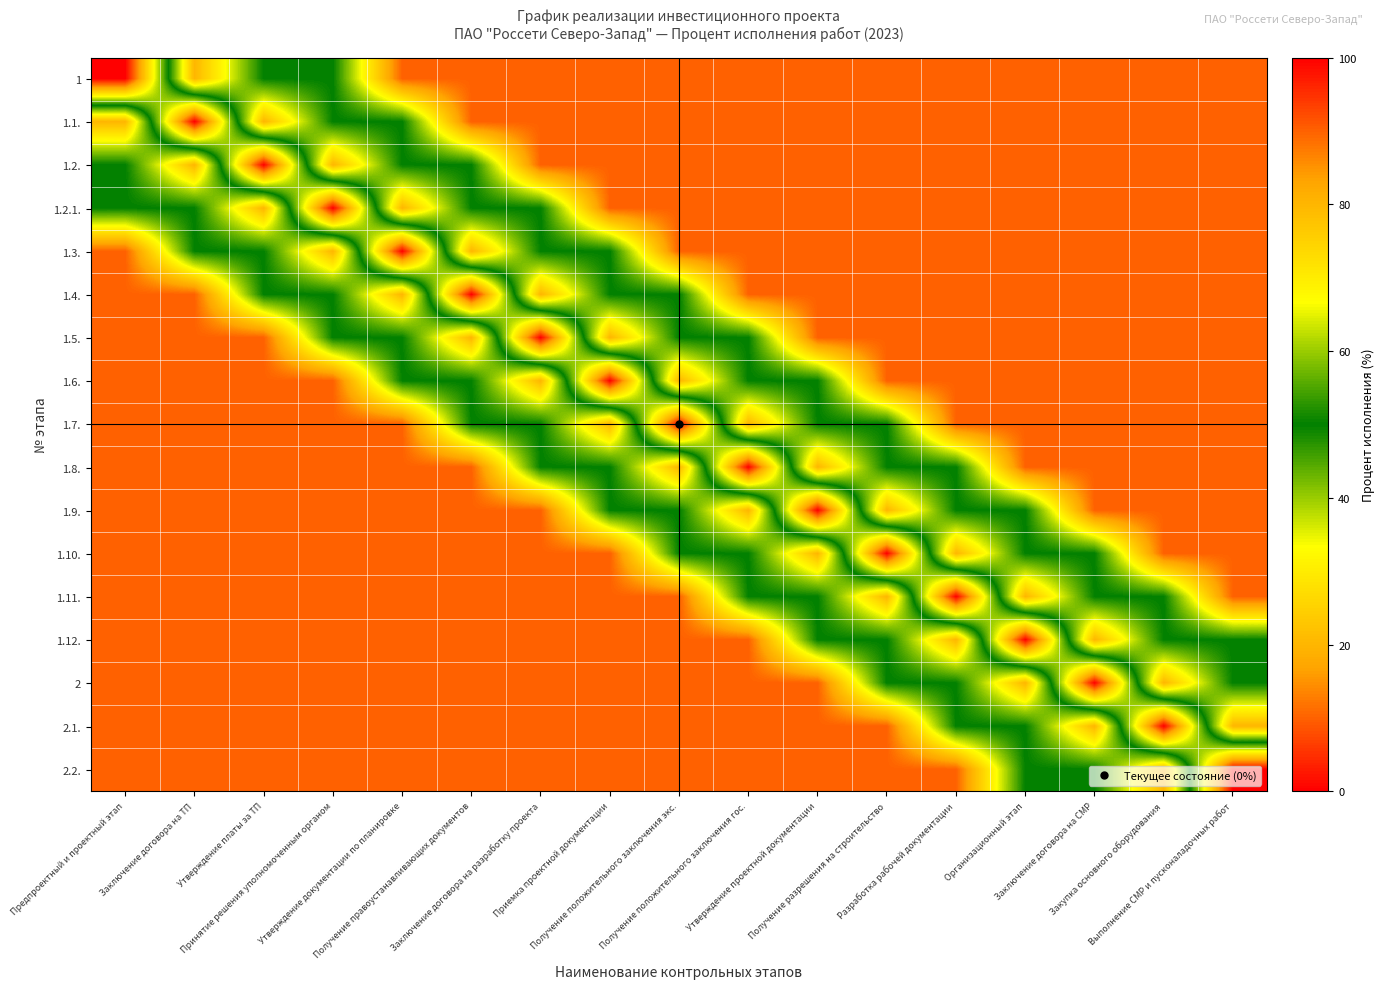

At which category does the chart reach its minimum across all series?

Предпроектный и проектный этап